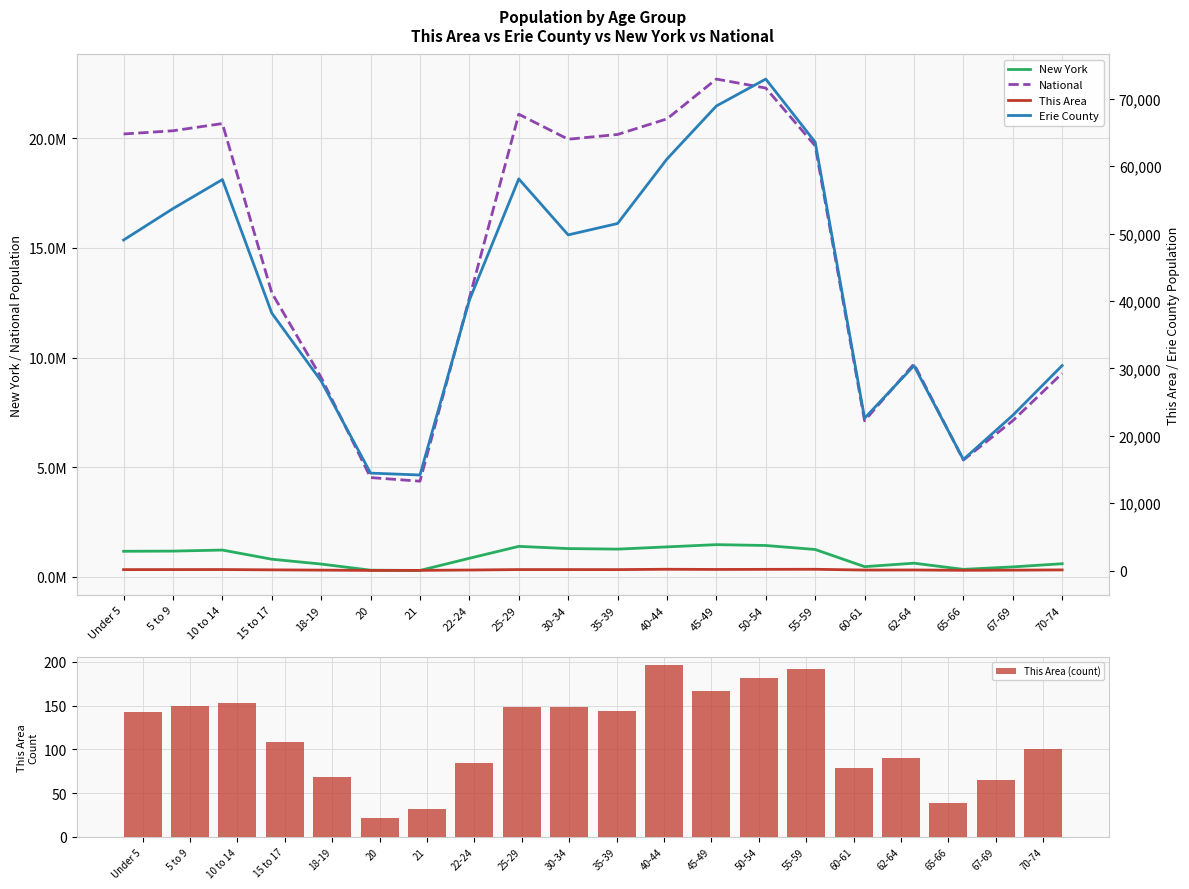

What is the highest value of the This Area (count) series?

196